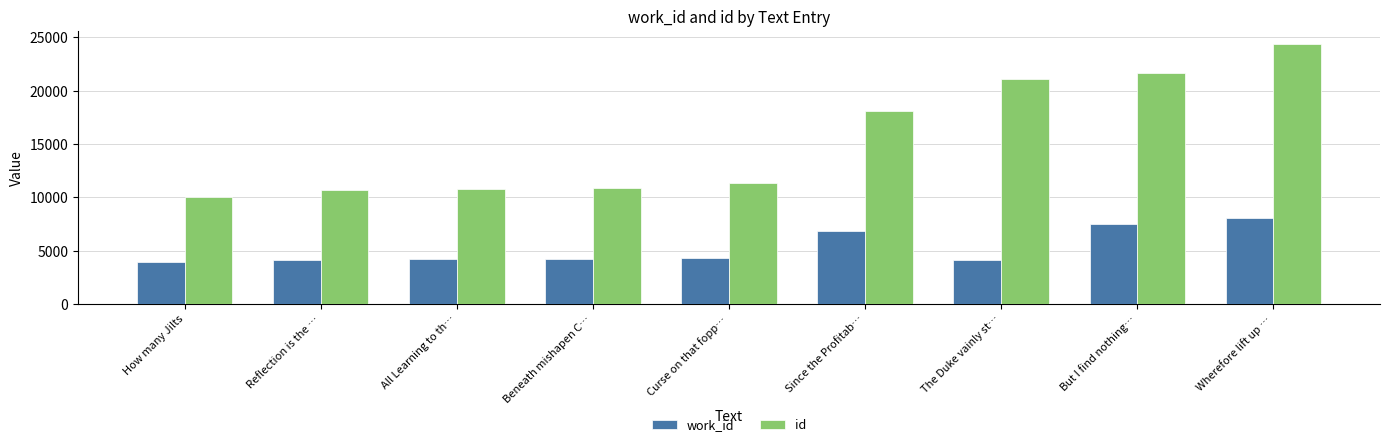

Which series has the largest total across all categories?

id